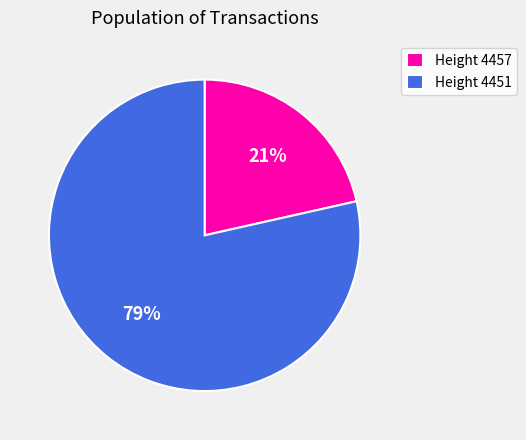

Which category accounts for the majority?

Height 4451